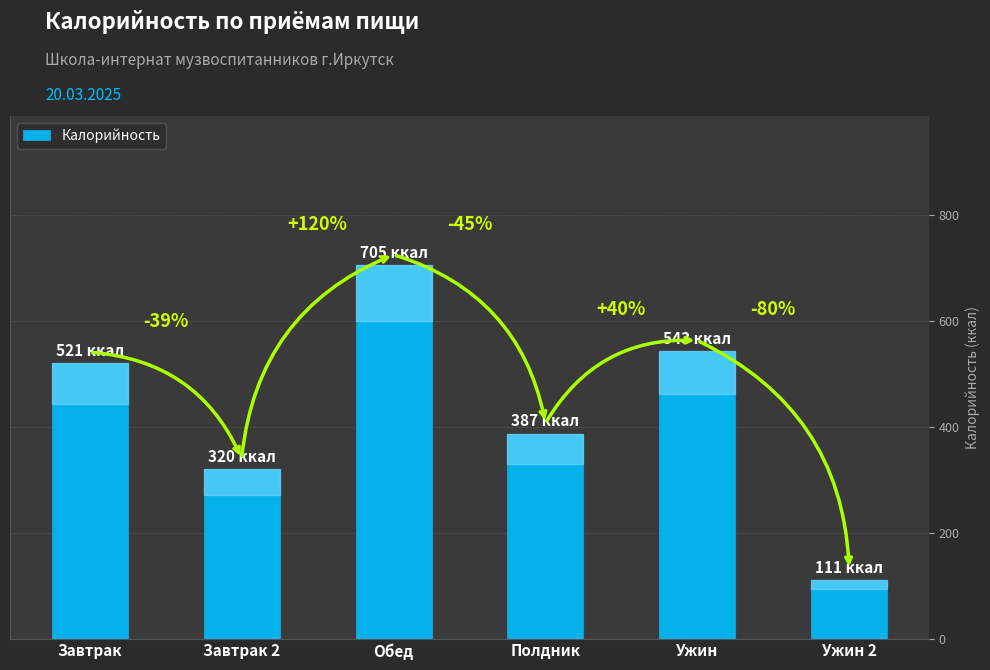

Are the bars horizontal?

No